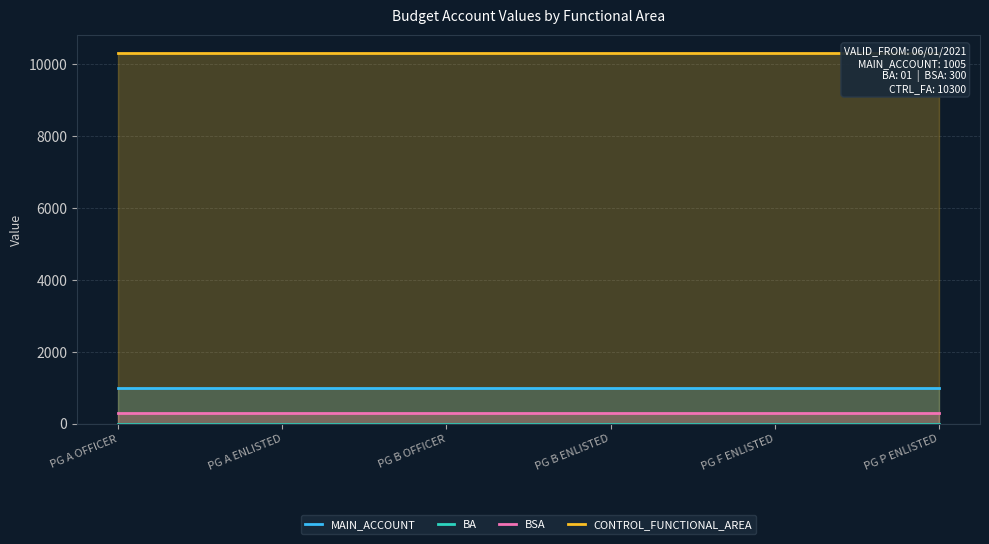

Which has a higher value, PG F ENLISTED or PG A ENLISTED?

PG F ENLISTED